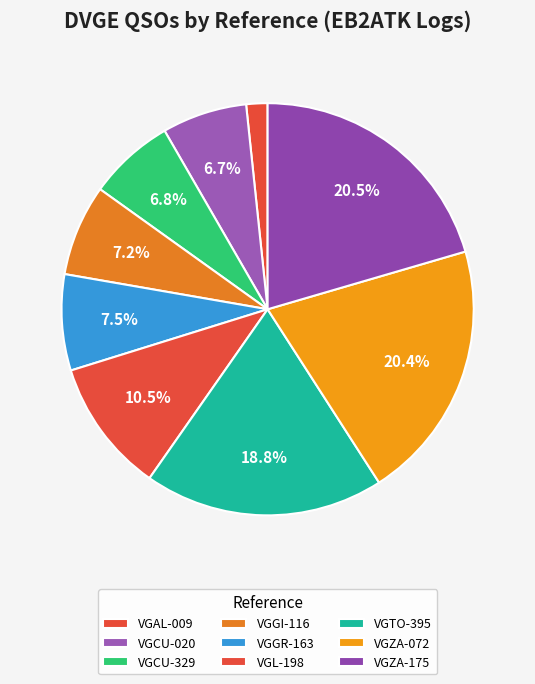

Which slice is the smallest?

VGAL-009